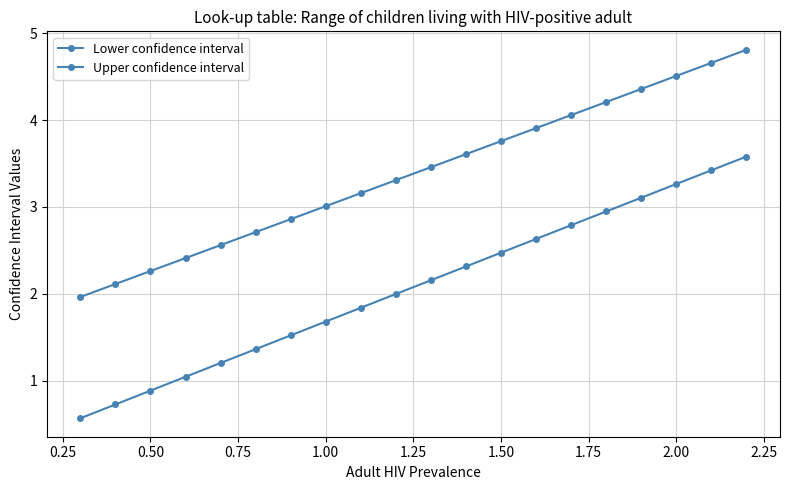

Which series has the largest total across all categories?

Upper confidence interval